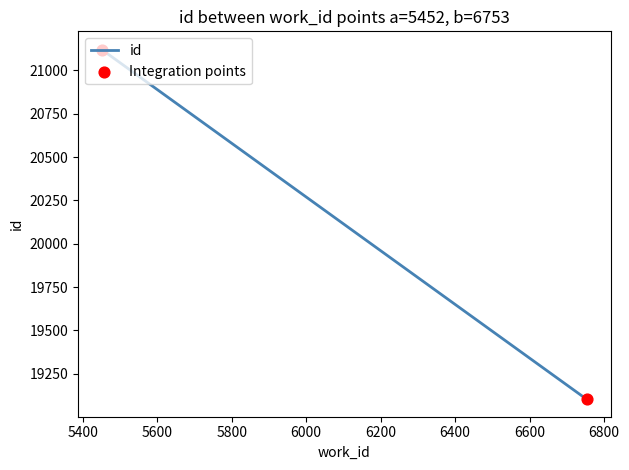

Between 5452 and 5452, which is larger?

5452